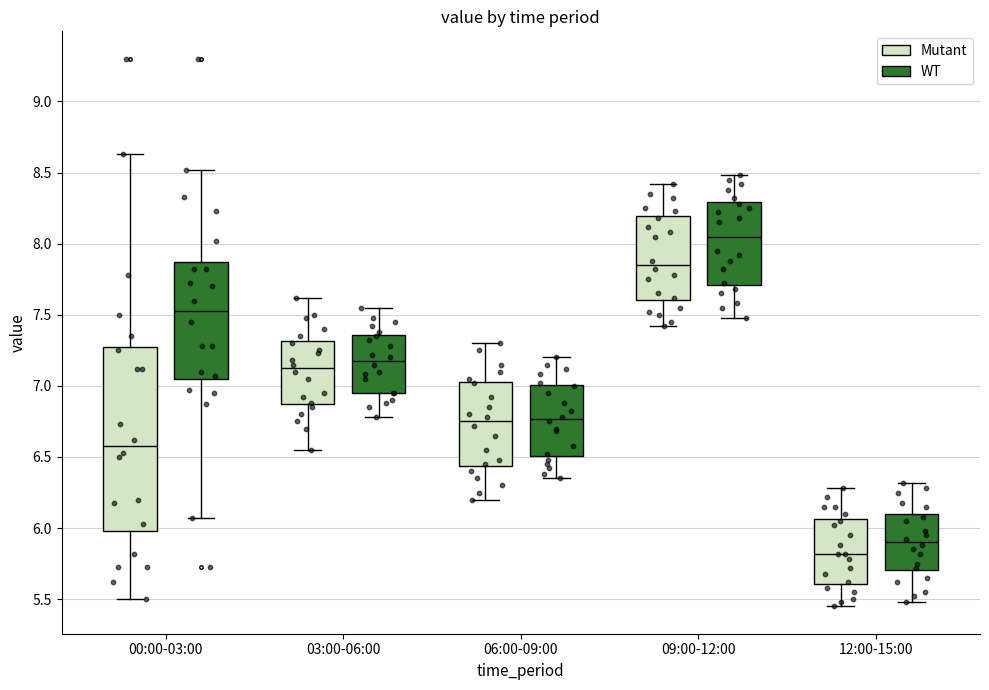

Reading left to right, read every box against the y-axis: the position of its median line, the range the box covers, and the ends of its whiskers. The values are not printed on the chart, so give them approximately, as read against the axis.

00:00-03:00 (Mutant): median 6.60, box 6.00 to 7.30, whiskers 5.50 to 8.65
00:00-03:00 (WT): median 7.55, box 7.05 to 7.85, whiskers 6.05 to 8.50
03:00-06:00 (Mutant): median 7.15, box 6.85 to 7.30, whiskers 6.55 to 7.60
03:00-06:00 (WT): median 7.20, box 6.95 to 7.35, whiskers 6.80 to 7.55
06:00-09:00 (Mutant): median 6.75, box 6.45 to 7.05, whiskers 6.20 to 7.30
06:00-09:00 (WT): median 6.75, box 6.50 to 7.00, whiskers 6.35 to 7.20
09:00-12:00 (Mutant): median 7.85, box 7.60 to 8.20, whiskers 7.40 to 8.40
09:00-12:00 (WT): median 8.05, box 7.70 to 8.30, whiskers 7.50 to 8.50
12:00-15:00 (Mutant): median 5.80, box 5.60 to 6.05, whiskers 5.45 to 6.30
12:00-15:00 (WT): median 5.90, box 5.70 to 6.10, whiskers 5.50 to 6.30